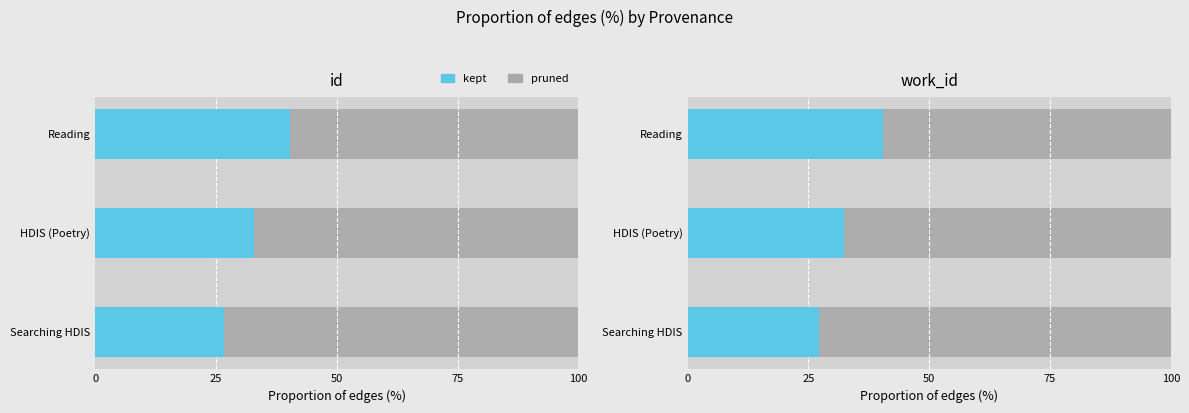

True or false: the data shows 25.0 at Reading.

False